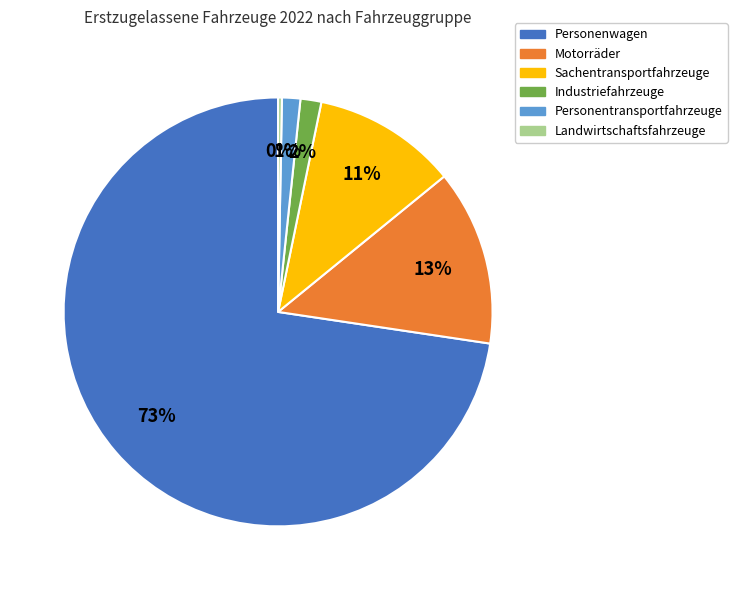

What is the largest slice in the pie chart?

Personenwagen